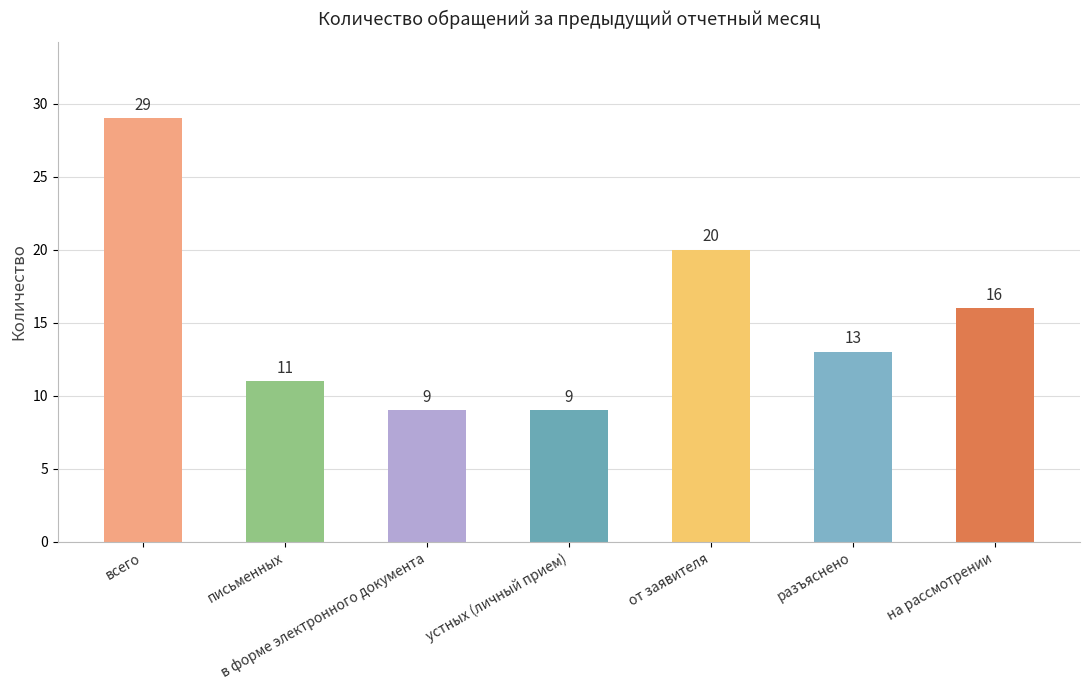

What is the ratio of the value at устных (личный прием) to the value at от заявителя?

0.5